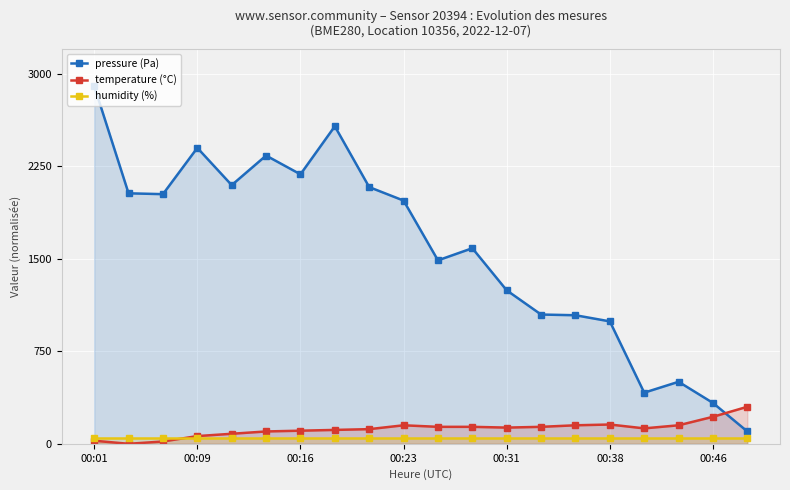

List the series in order of their peak value, highest first.

pressure (Pa), temperature (°C), humidity (%)